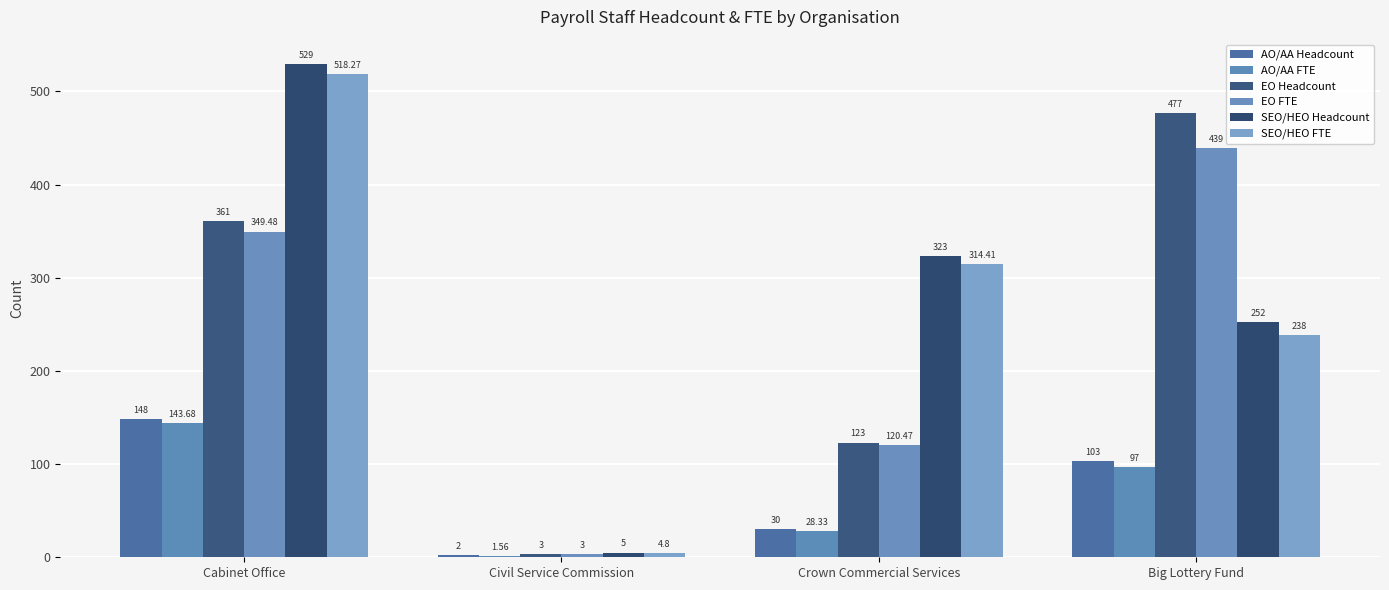

Reading right to left, list all the values displayed in this chart.

AO/AA Headcount: 103.0	30.0	2.0	148.0
AO/AA FTE: 97.0	28.3	1.6	143.7
EO Headcount: 477.0	123.0	3.0	361.0
EO FTE: 439.0	120.5	3.0	349.5
SEO/HEO Headcount: 252.0	323.0	5.0	529.0
SEO/HEO FTE: 238.0	314.4	4.8	518.3